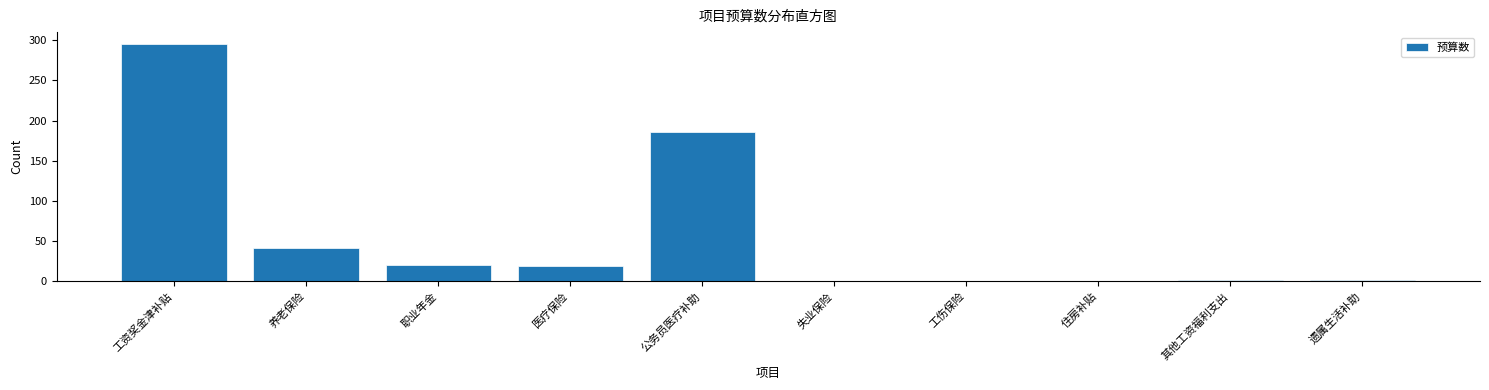

At which label is the value closest to 147?

公务员医疗补助